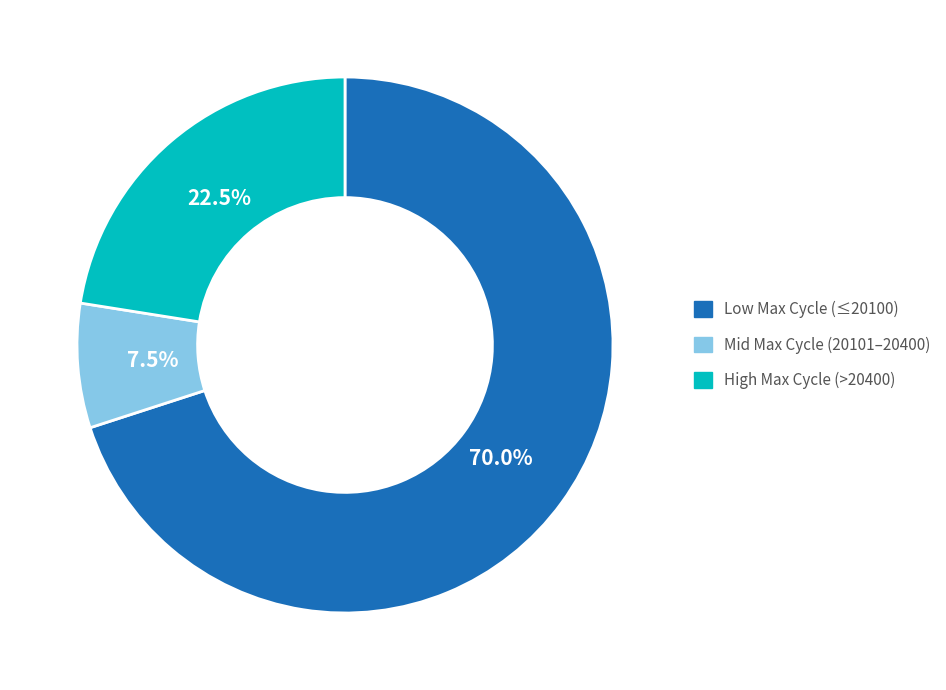

How many segments does this pie chart have?

3